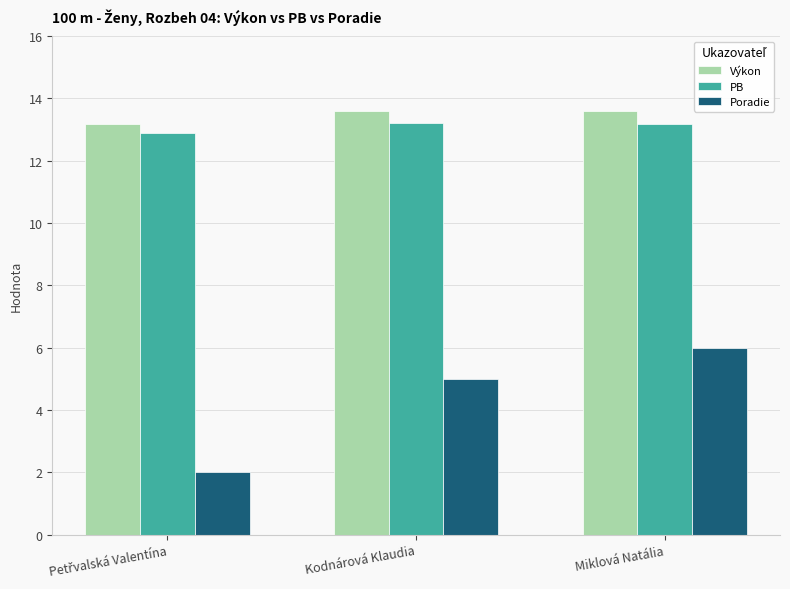

Reading left to right, list all the values displayed in this chart.

Výkon: 13.2	13.6	13.6
PB: 12.9	13.2	13.2
Poradie: 2.0	5.0	6.0